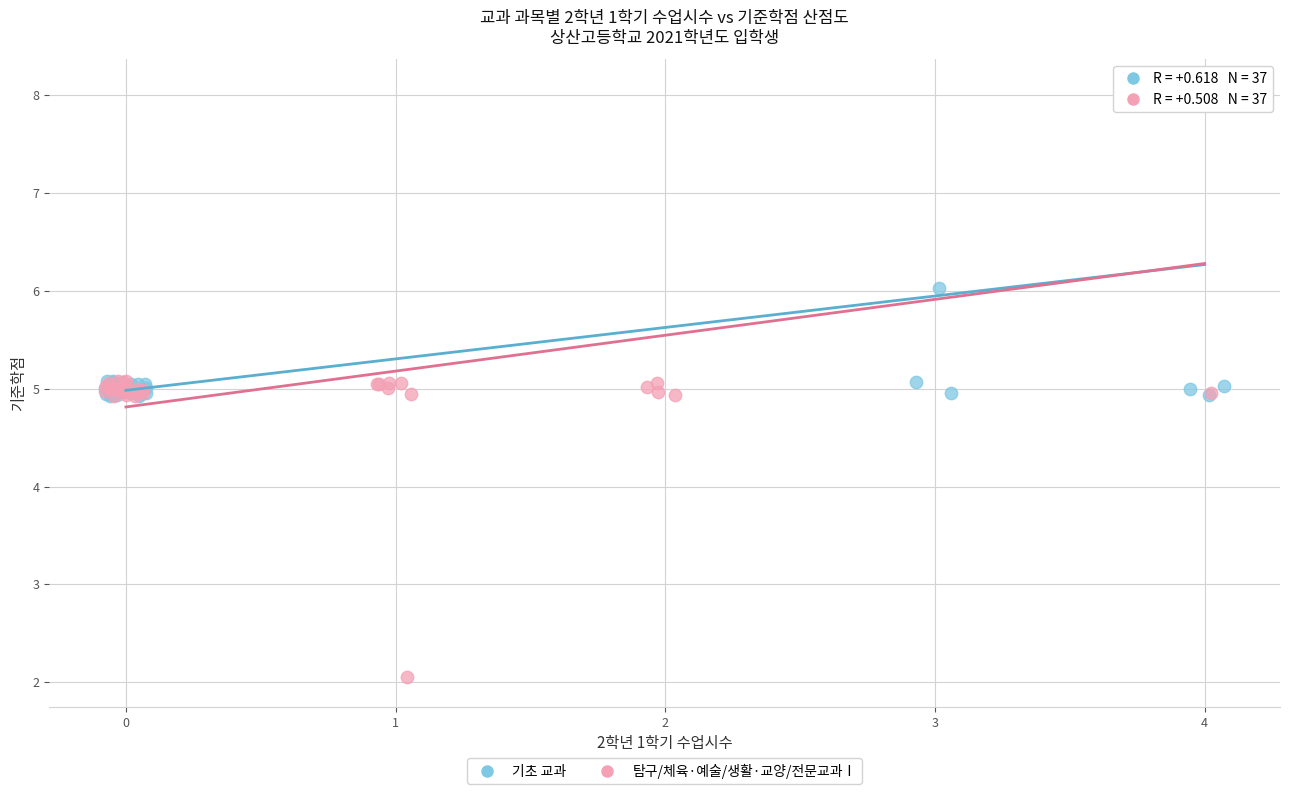

What are all the series names shown in the legend?

기초 교과, 탐구/체육·예술/생활·교양/전문교과Ⅰ